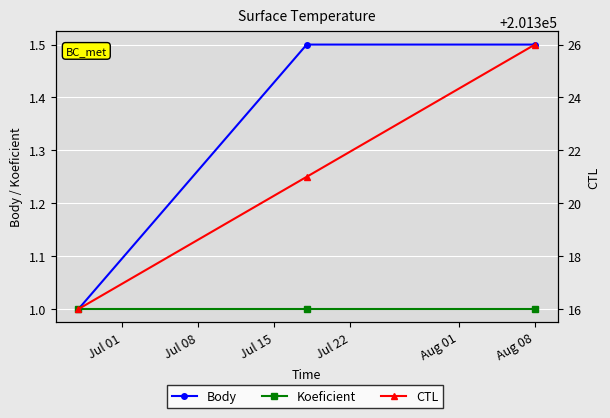

What is the sum of all Koeficient values?

3.0